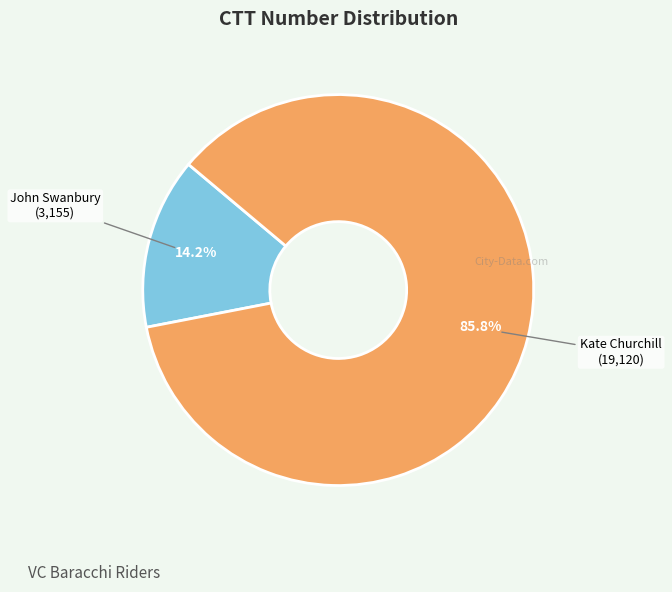

Is there any slice that represents more than half of the pie?

Yes